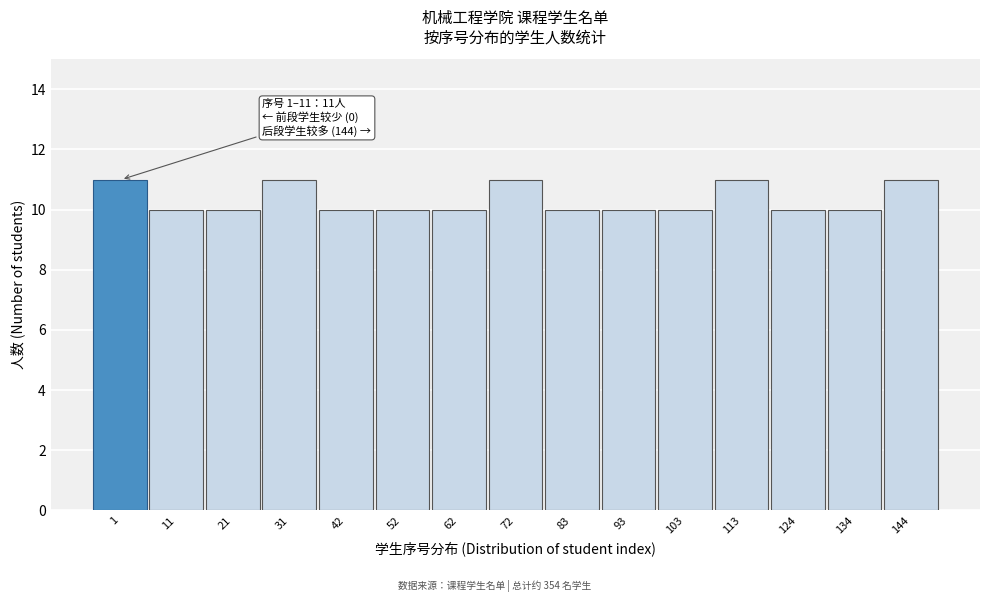

Reading right to left, what are all the values shown in this chart?

11	10	10	11	10	10	10	11	10	10	10	11	10	10	11